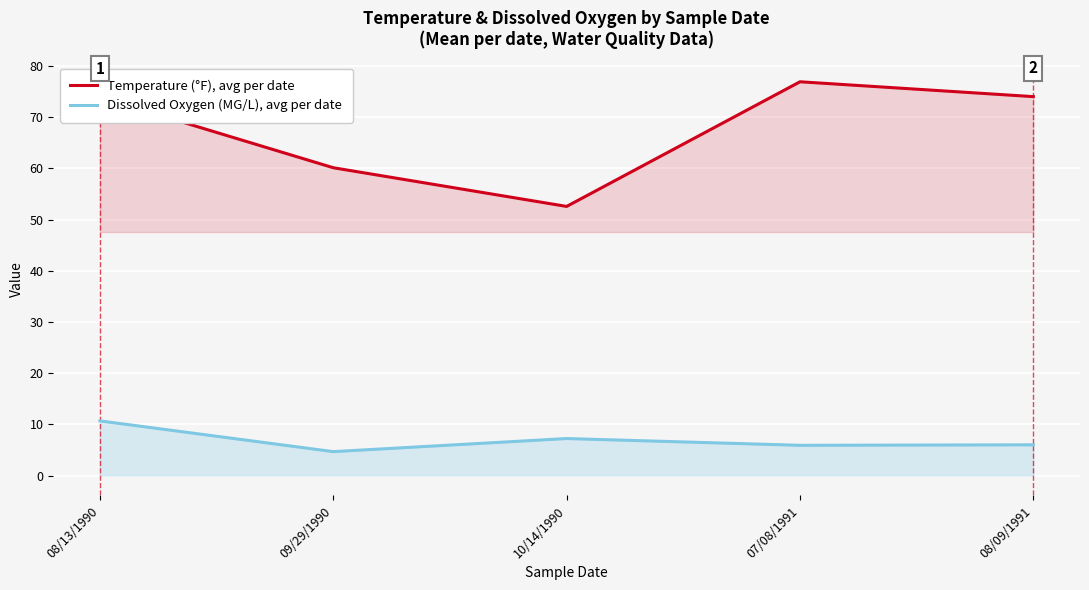

Is it true that Temperature (°F), avg per date equals 74.0 at 08/09/1991?

True